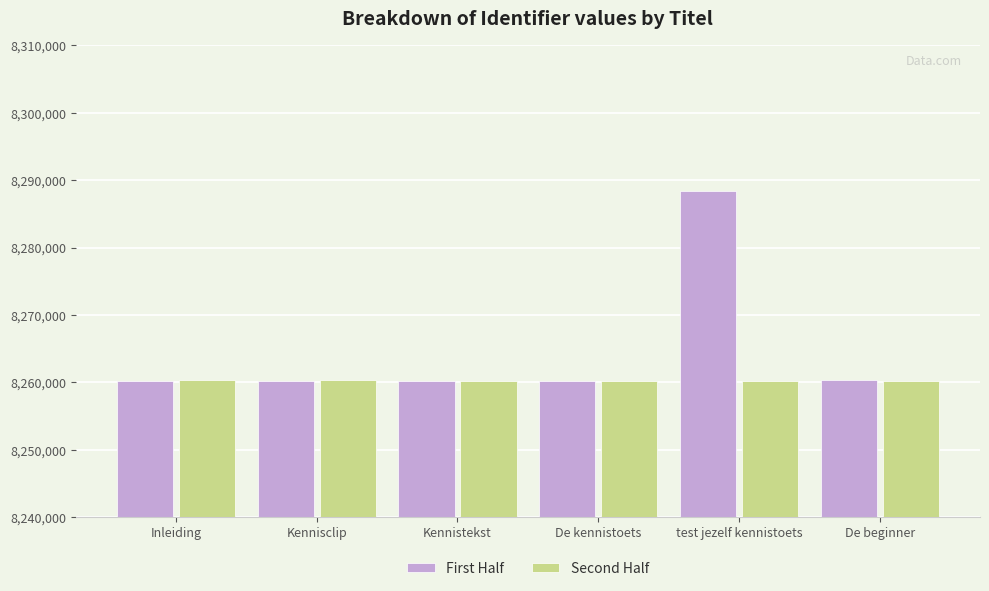

Which series has the largest total across all categories?

First Half